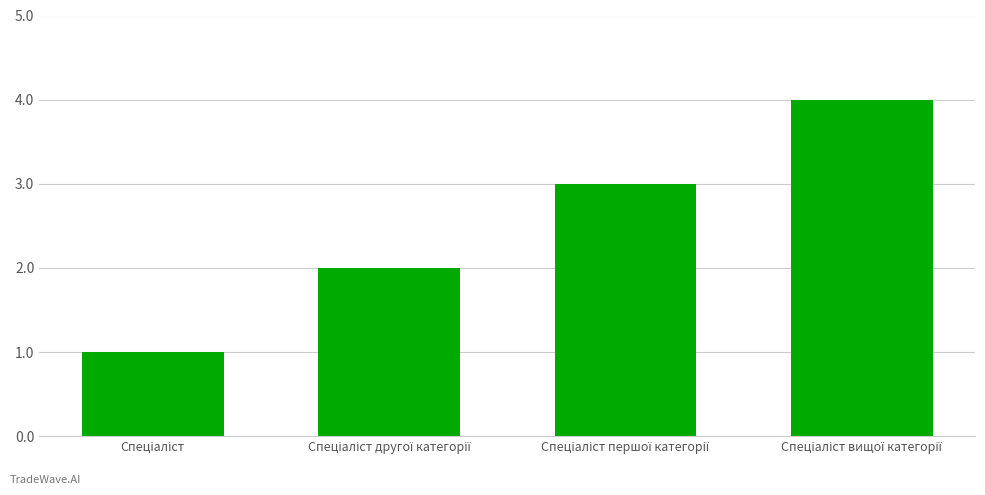

What is the greatest value displayed?

4